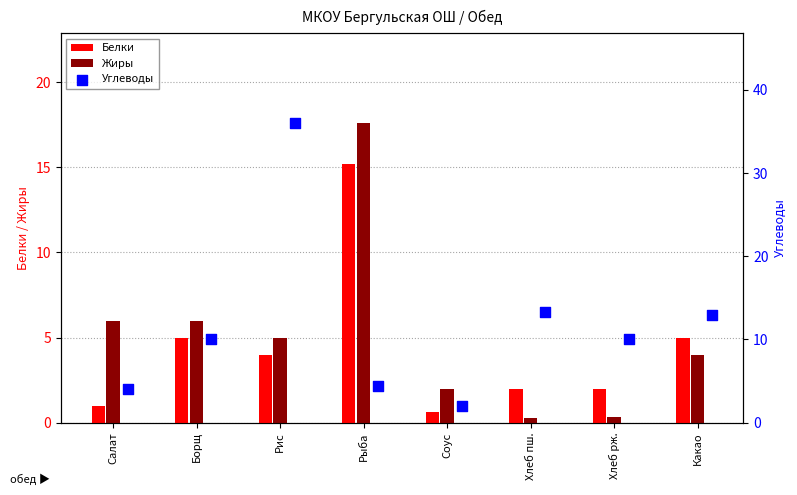

Is the value of Белки at Хлеб рж. greater than the value of Жиры at Соус?

No